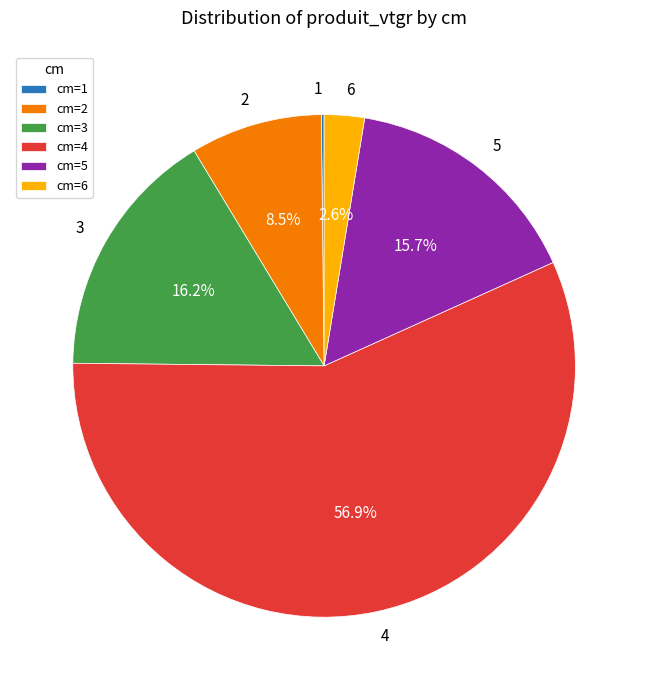

Does cm=2 represent more than half of the total?

No